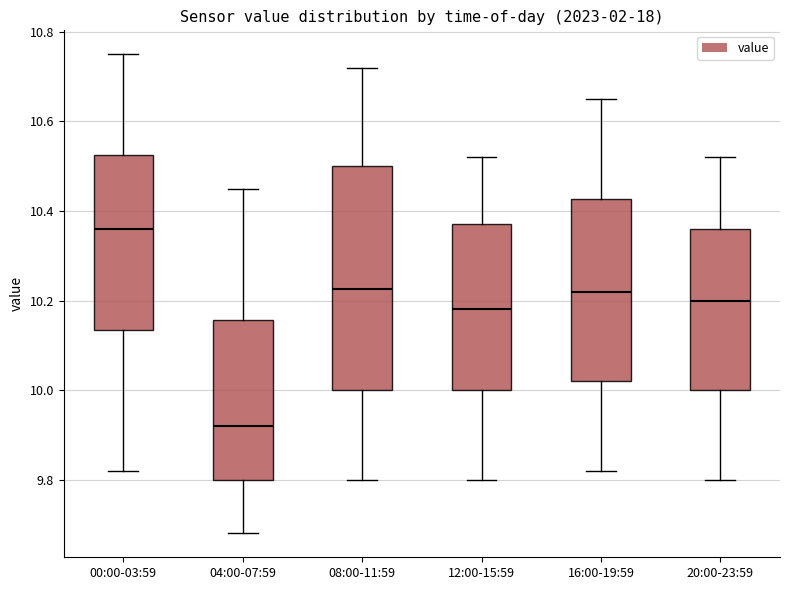

Reading left to right, read every box against the y-axis: the position of its median line, the range the box covers, and the ends of its whiskers. The values are not printed on the chart, so give them approximately, as read against the axis.

00:00-03:59: median 10.36, box 10.14 to 10.52, whiskers 9.82 to 10.76
04:00-07:59: median 9.92, box 9.80 to 10.16, whiskers 9.68 to 10.46
08:00-11:59: median 10.22, box 10.00 to 10.50, whiskers 9.80 to 10.72
12:00-15:59: median 10.18, box 10.00 to 10.38, whiskers 9.80 to 10.52
16:00-19:59: median 10.22, box 10.02 to 10.42, whiskers 9.82 to 10.66
20:00-23:59: median 10.20, box 10.00 to 10.36, whiskers 9.80 to 10.52